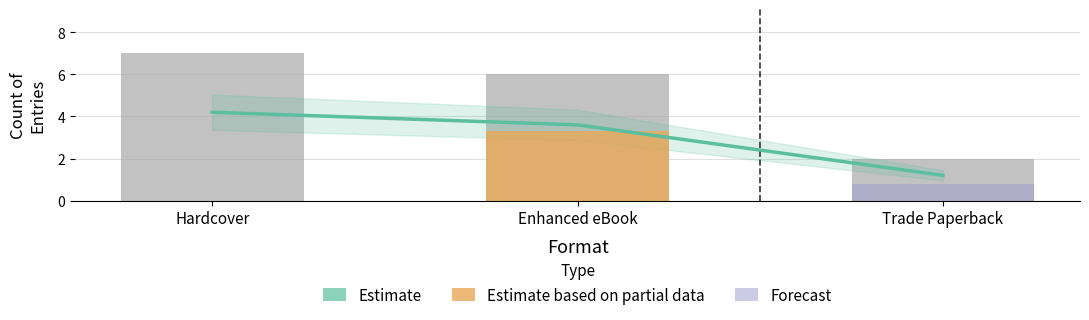

What is the sum of the Hardcover values at Enhanced eBook and Hardcover?

13.0